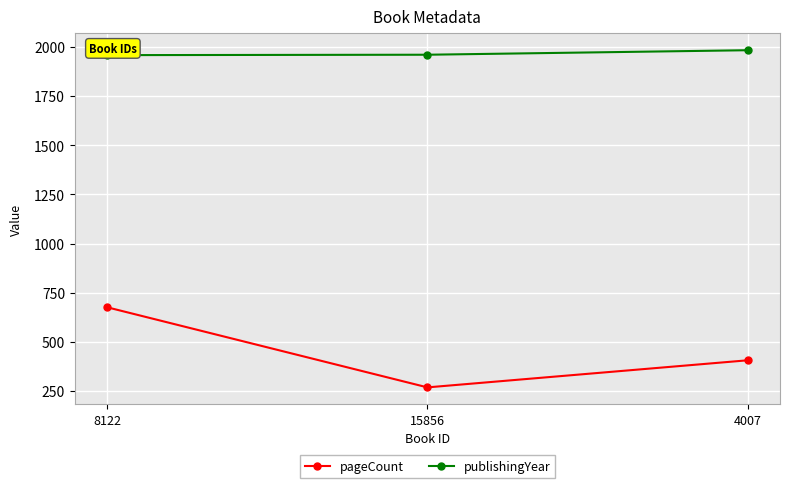

At which category does the chart reach its minimum across all series?

15856